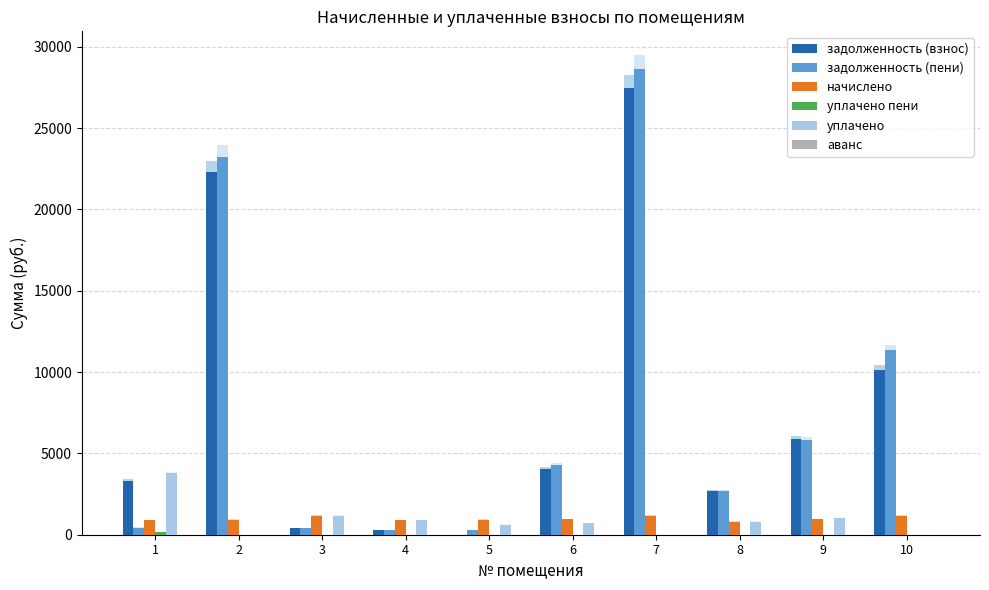

Reading left to right, list all the values displayed in this chart.

задолженность (взнос): 1=3322.8	2=22319.8	3=388.7	4=292.5	5=0.0	6=4053.7	7=27445.3	8=2665.5	9=5870.7	10=10156.9
задолженность (пени): 1=437.6	2=23244.1	3=388.7	4=292.5	5=310.1	6=4295.6	7=28619.2	8=2665.0	9=5806.7	10=11330.8
начислено: 1=885.3	2=924.3	3=1166.1	4=877.5	5=930.1	6=941.9	7=1173.9	8=797.5	9=936.0	10=1173.9
уплачено пени: 1=142.5	2=0.0	3=0.0	4=0.0	5=0.0	6=0.0	7=0.0	8=0.0	9=0.0	10=0.0
уплачено: 1=3770.5	2=0.0	3=1166.1	4=877.5	5=620.1	6=700.0	7=0.0	8=798.0	9=1000.0	10=0.0
аванс: 1=0.0	2=0.0	3=0.0	4=0.0	5=0.0	6=0.0	7=0.0	8=0.0	9=0.0	10=0.0